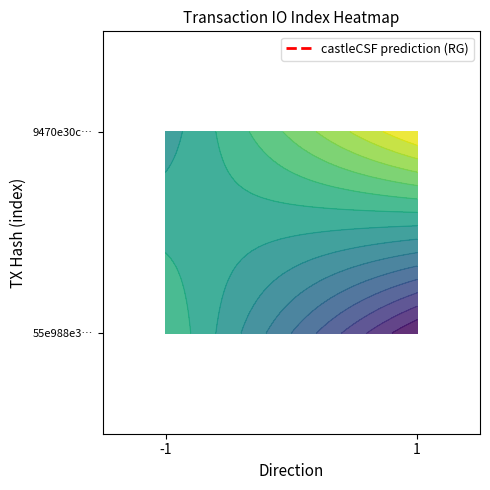

What is the difference between the highest and lowest values at io_index?

1